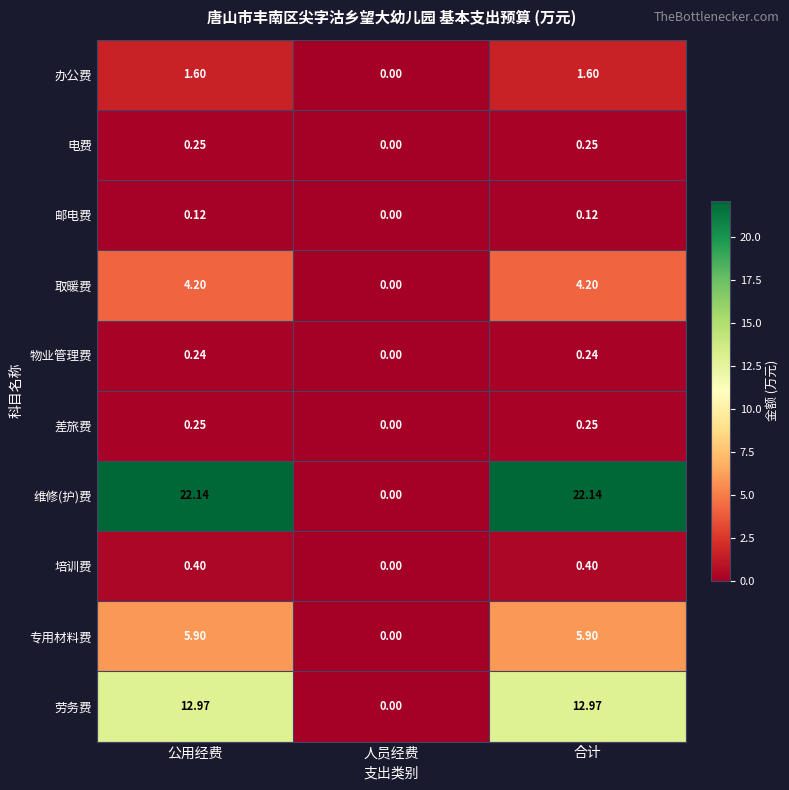

At which category does the chart reach its minimum across all series?

人员经费